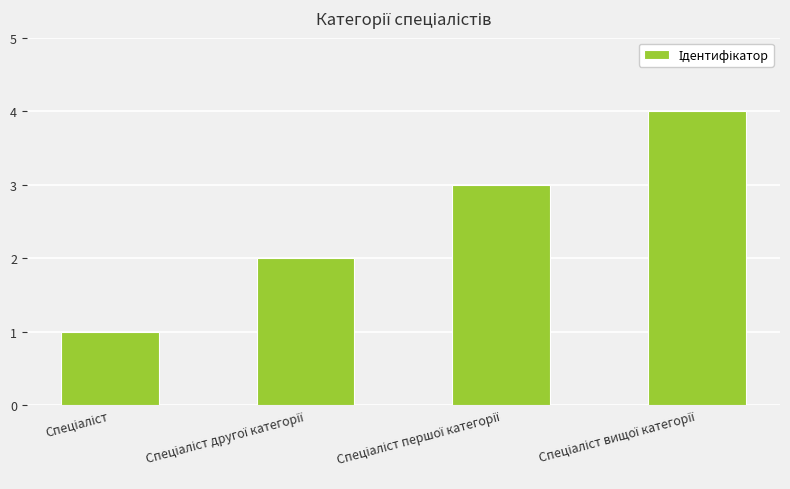

What is the maximum value shown in the chart?

4